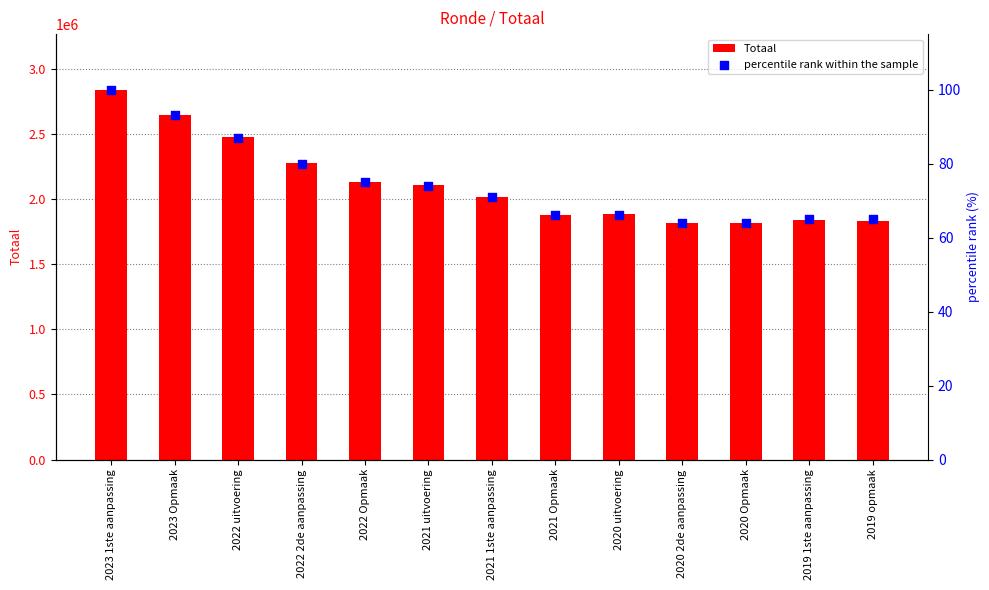

What are all the series names shown in the legend?

Totaal, percentile rank within the sample